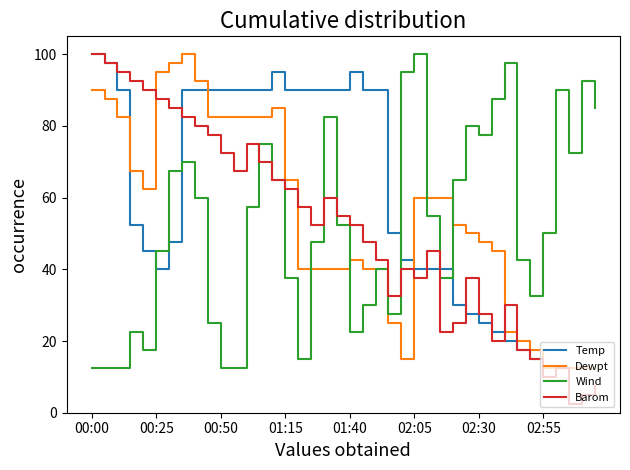

After their last crossing, which series has the higher values: Temp or Wind?

Wind